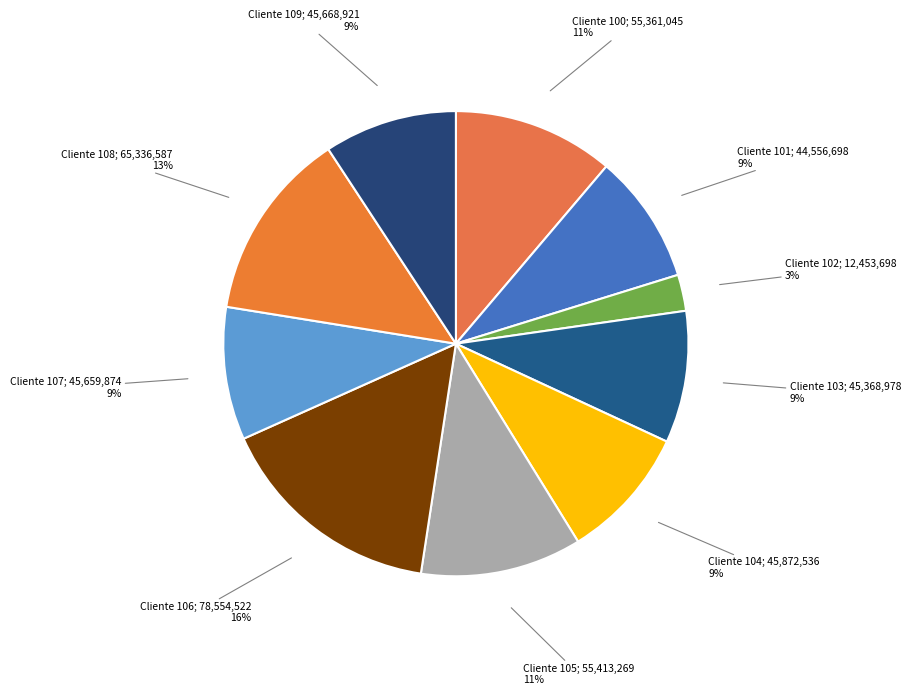

Does any single category account for the majority?

No